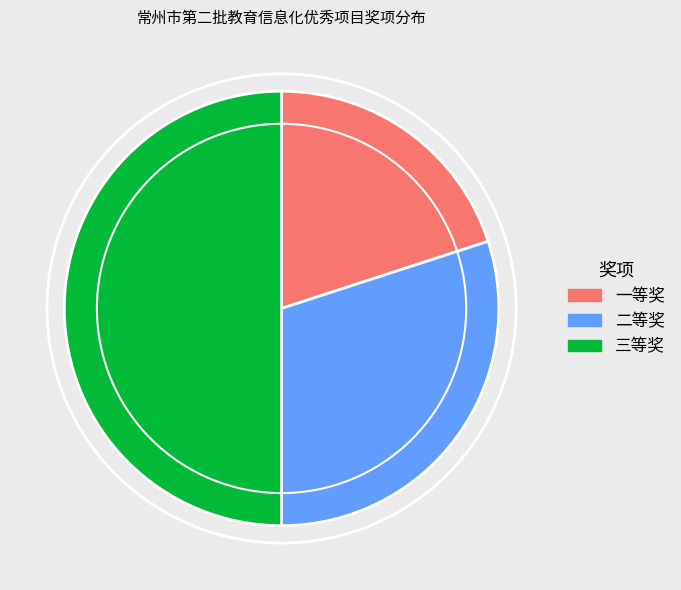

Between 二等奖 and 三等奖, which is larger?

三等奖